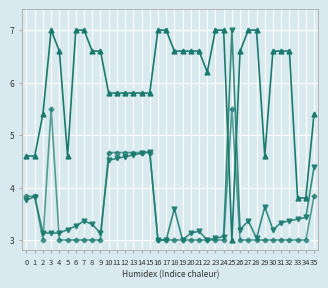

What is the maximum value shown in the chart?

7.0